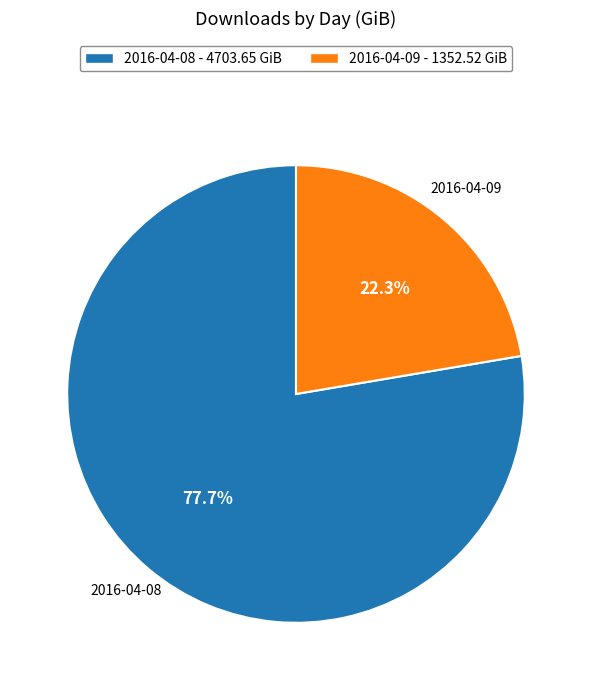

To the nearest percent, what is the difference between the 2016-04-08 and 2016-04-09 slice percentages?

55%